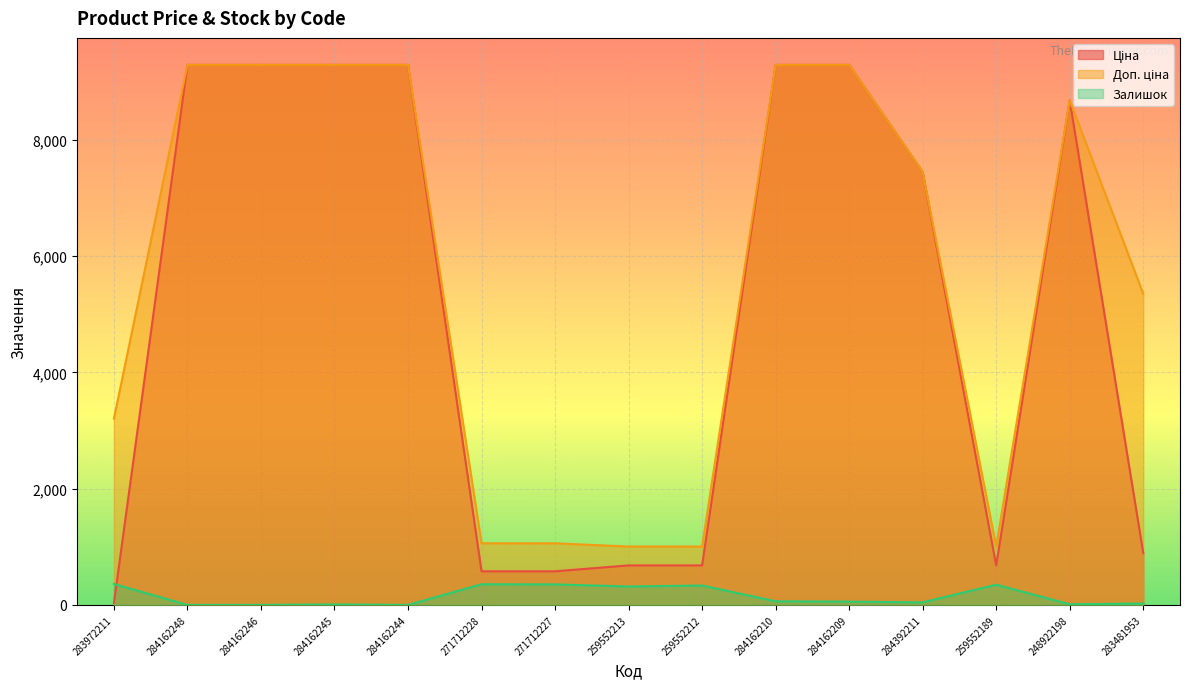

Reading left to right, what are all the values shown in this chart?

Ціна: 283972211=32.0	284162248=9290.5	284162246=9290.5	284162245=9290.5	284162244=9290.5	271712228=578.1	271712227=578.1	259552213=679.8	259552212=679.8	284162210=9290.5	284162209=9290.5	284392211=7444.6	259552189=679.8	248922198=8679.5	283481953=892.2
Доп. ціна: 283972211=3205.0	284162248=9290.5	284162246=9290.5	284162245=9290.5	284162244=9290.5	271712228=1060.0	271712227=1060.0	259552213=1004.1	259552212=1004.1	284162210=9290.5	284162209=9290.5	284392211=7444.6	259552189=1004.1	248922198=8679.5	283481953=5353.1
Залишок: 283972211=360.0	284162248=0.0	284162246=0.0	284162245=8.0	284162244=0.0	271712228=356.0	271712227=353.0	259552213=317.0	259552212=334.0	284162210=62.0	284162209=56.0	284392211=44.0	259552189=348.0	248922198=11.0	283481953=24.0